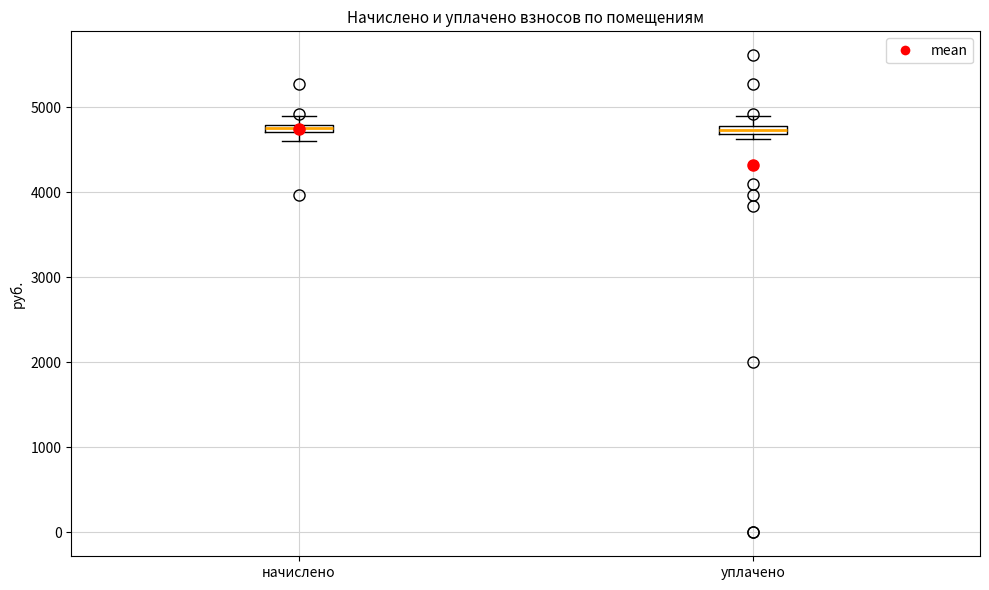

Where is the upper edge of the box for начислено on the y-axis? The values are not printed on the chart, so give them approximately, as read against the axis.

4800